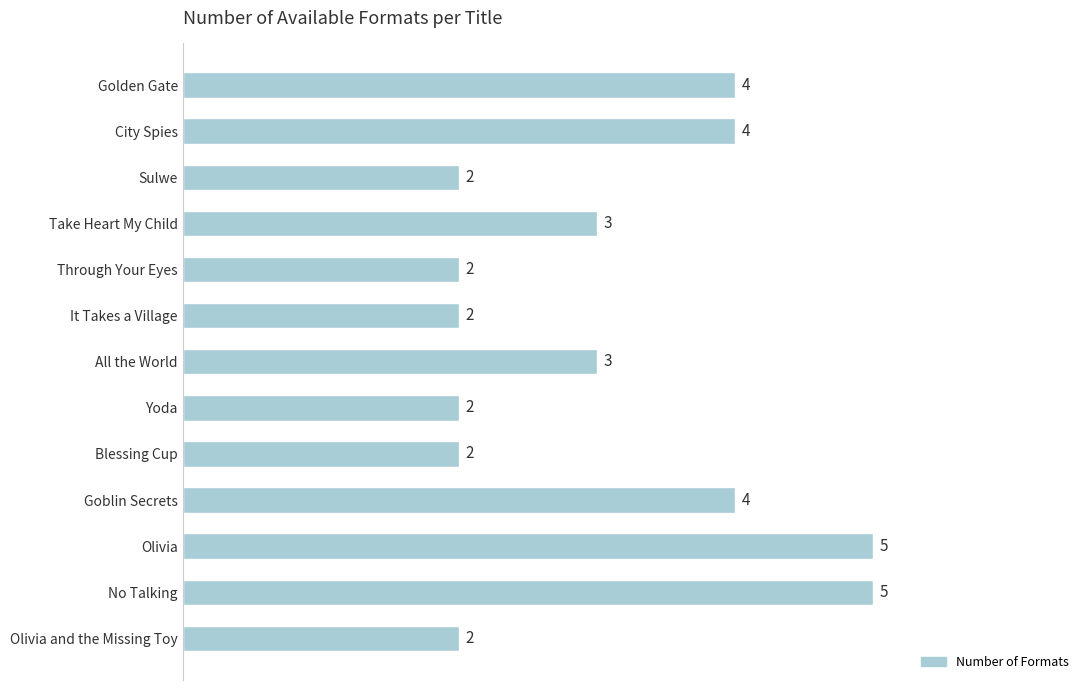

What is the approximate value at All the World?

3